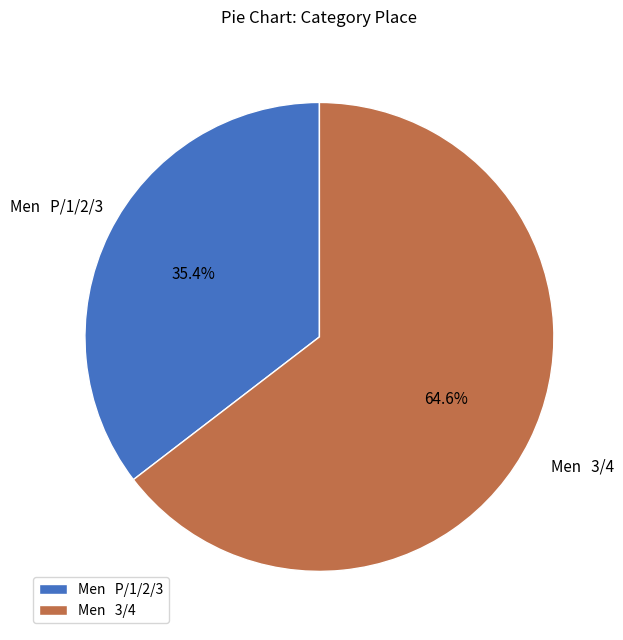

Is there any slice that represents more than half of the pie?

Yes